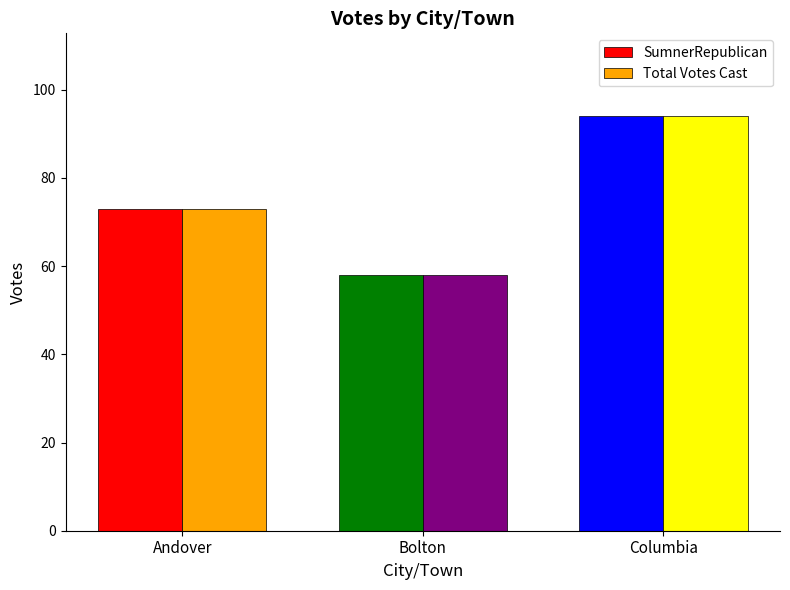

Rank the series by their maximum value, from lowest to highest.

SumnerRepublican, Total Votes Cast